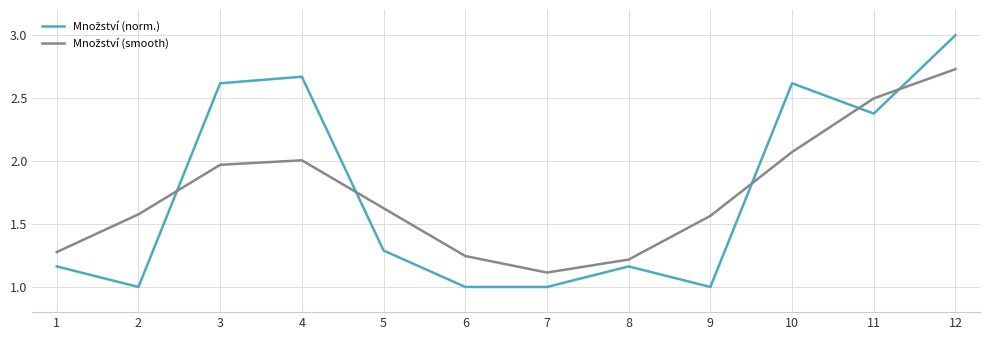

What is the difference between the highest and lowest values at 4?

0.7